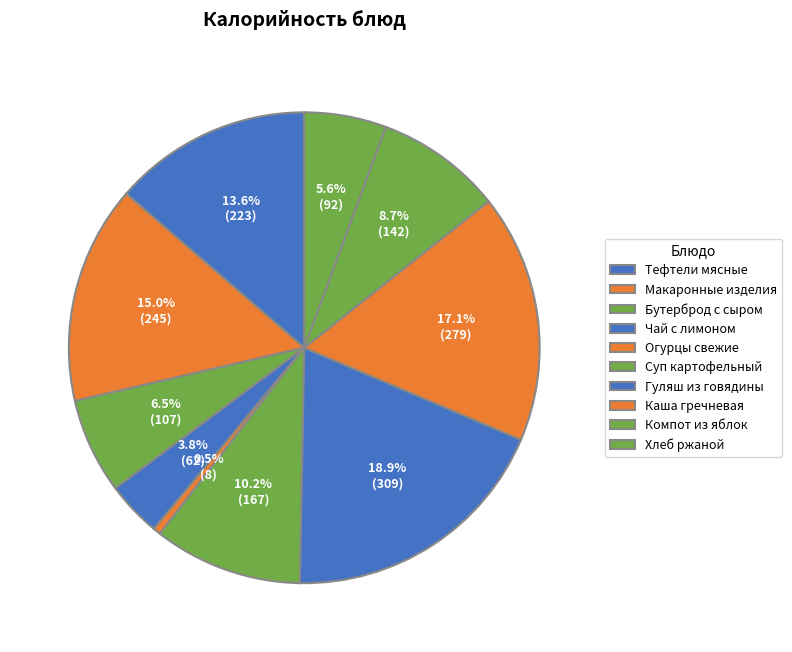

True or false: Бутерброд с сыром accounts for 20% of the total.

False